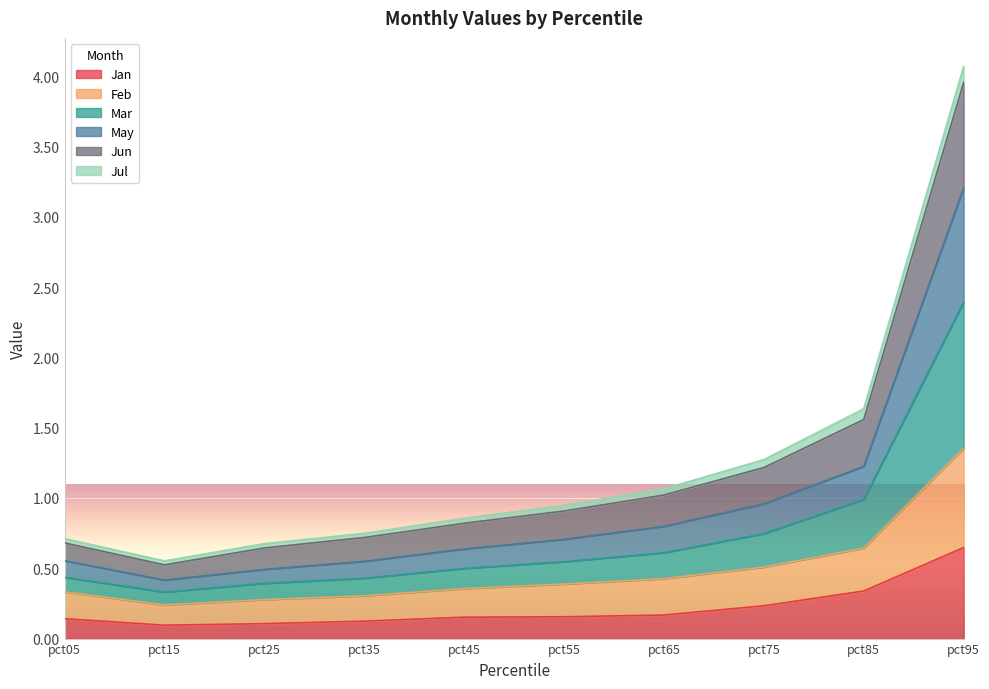

What is the total value across all series at pct95?

4.1